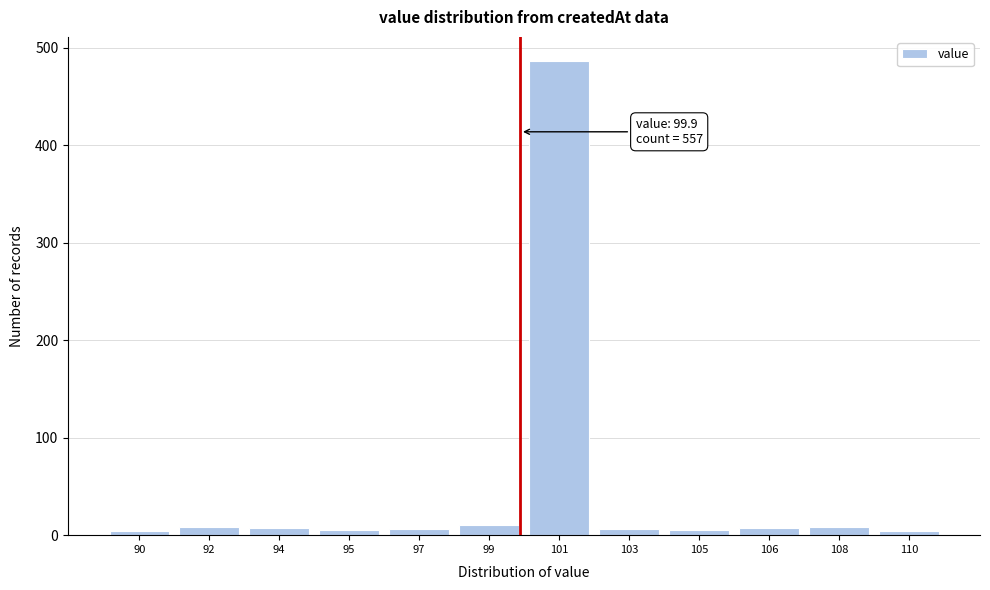

Which category has the highest value across all series?

101